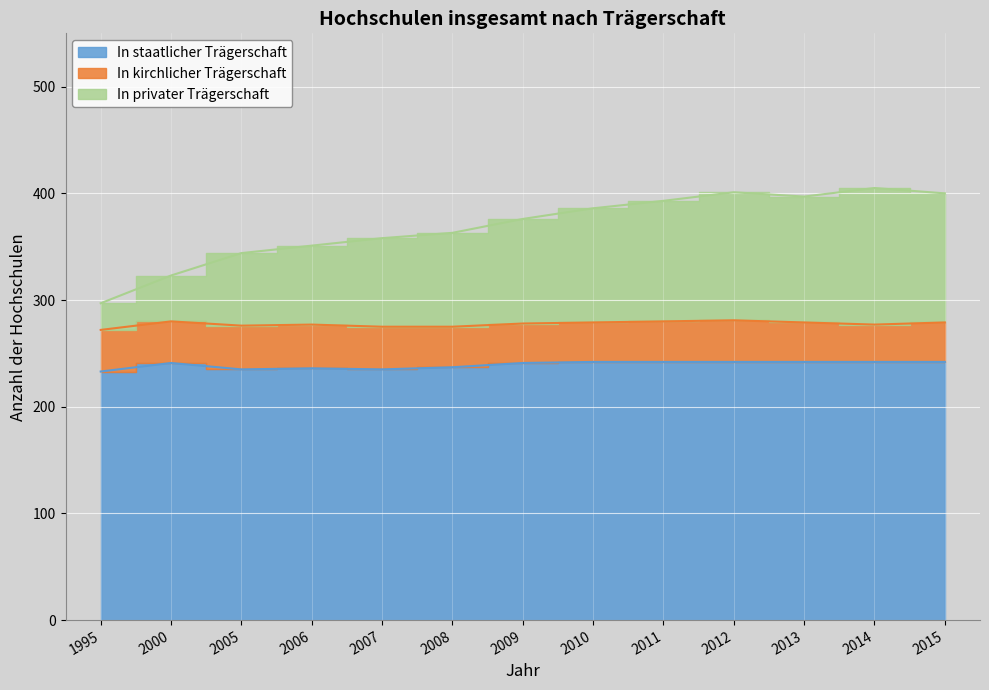

How many values in the In staatlicher Trägerschaft series are below 241?

5